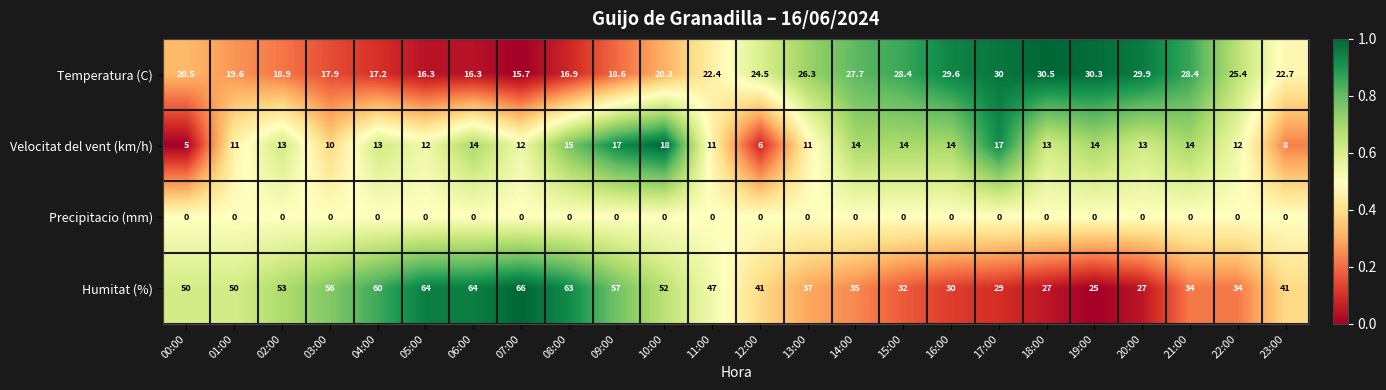

What is the difference between the Temperatura (C) values at 23:00 and 19:00?

7.6